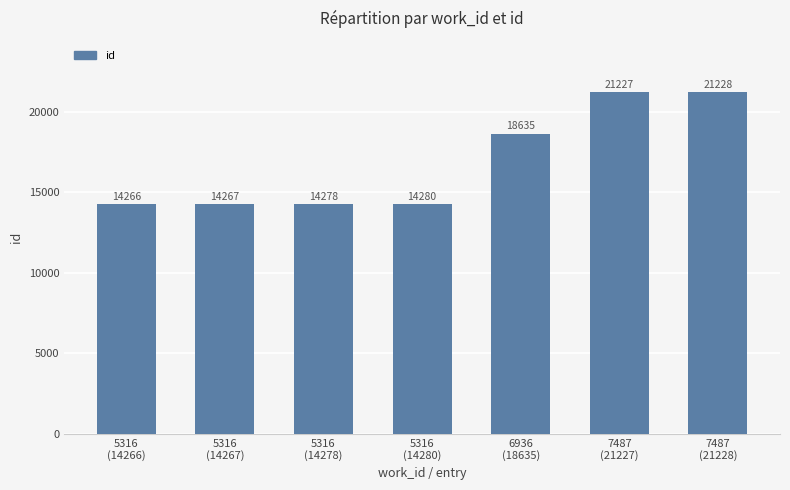

Which has a higher value, 5316
(14278) or 7487
(21228)?

7487
(21228)